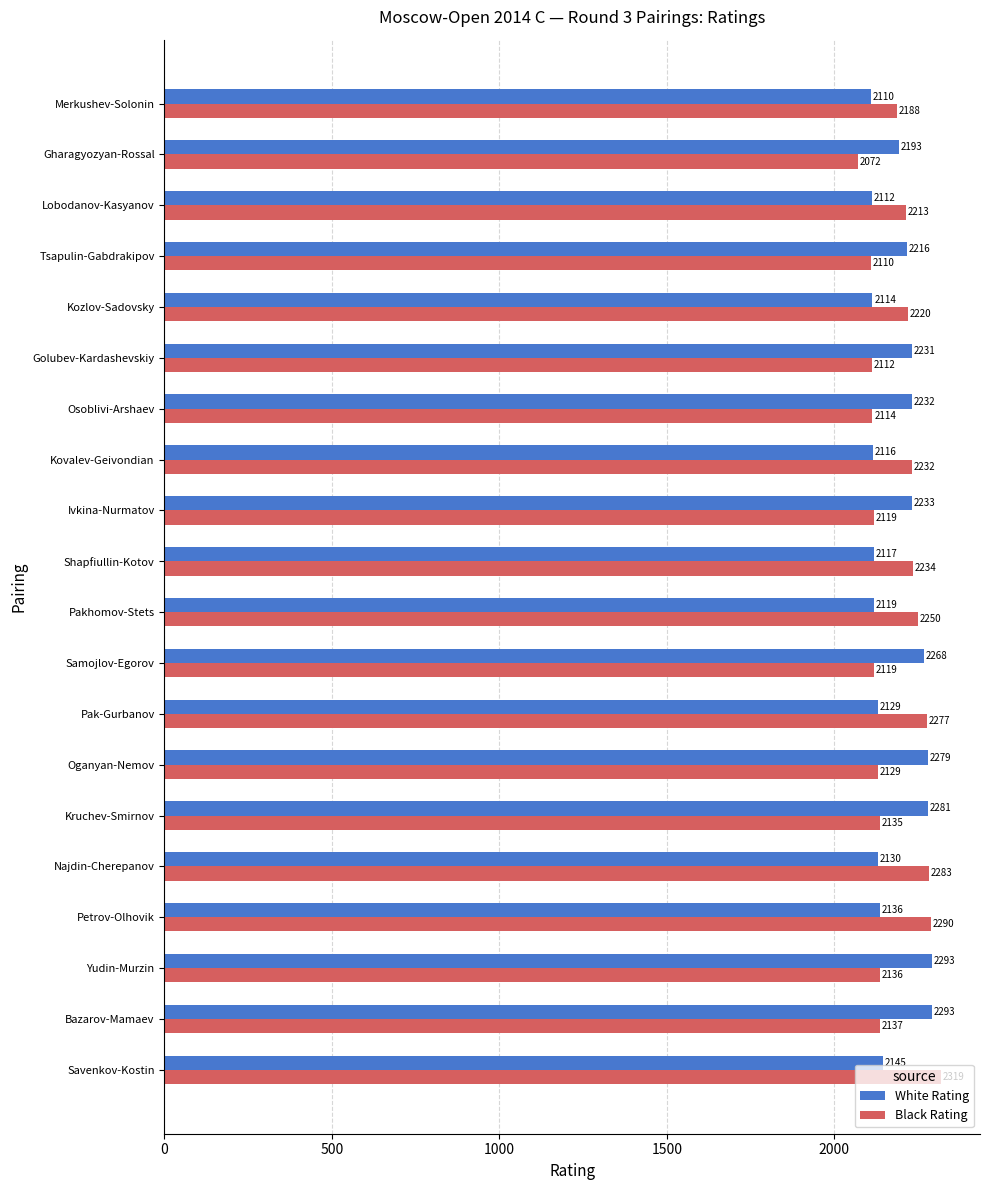

What is the approximate value of White Rating at Bazarov-Mamaev?

2293